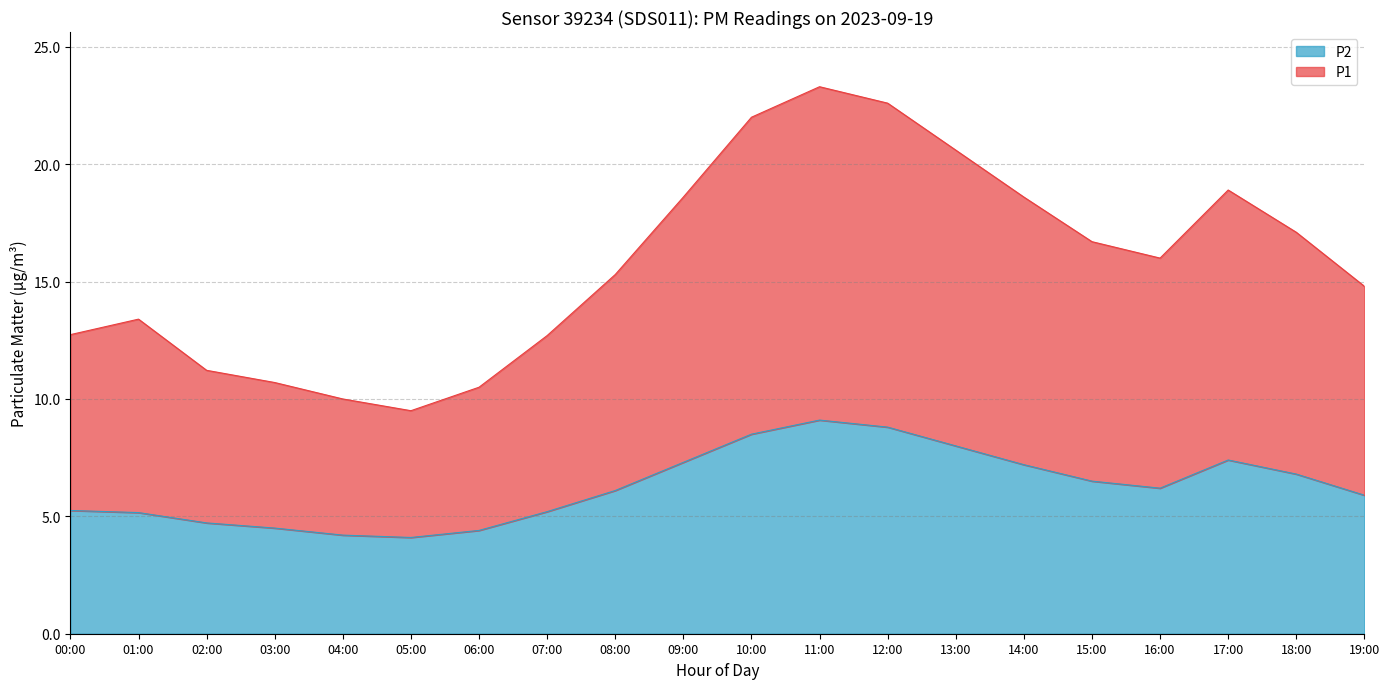

What is the label of the 6th point from the right?

14:00